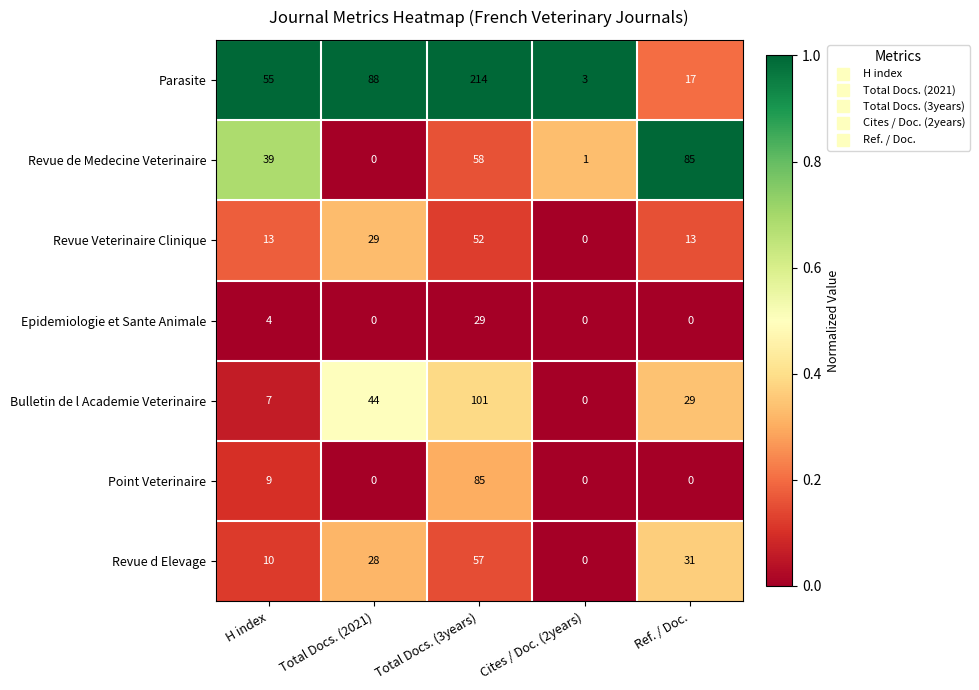

Which series changed the most between H index and Cites / Doc. (2years)?

Parasite